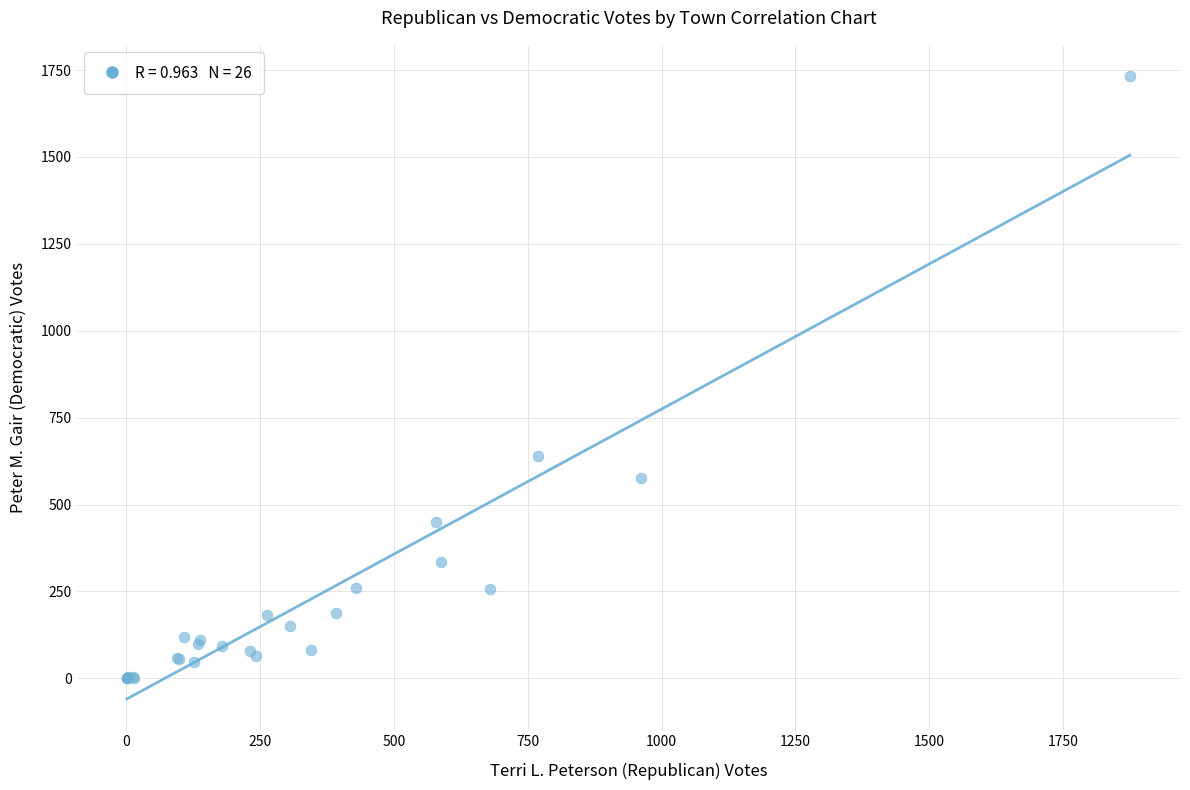

What Y value in the scatter plot is closest to 866?

641